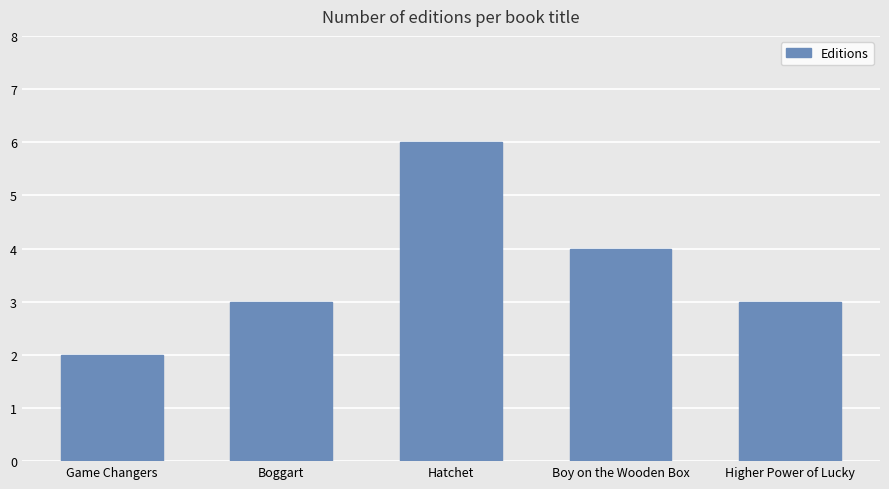

Reading left to right, what are all the values shown in this chart?

Game Changers=2	Boggart=3	Hatchet=6	Boy on the Wooden Box=4	Higher Power of Lucky=3